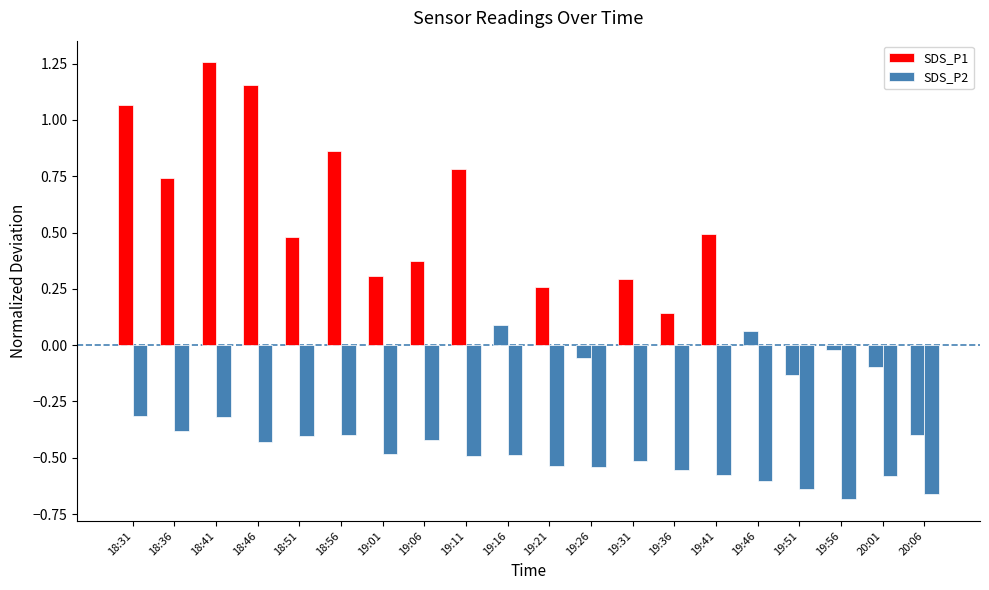

Which series has the widest spread of values?

SDS_P1